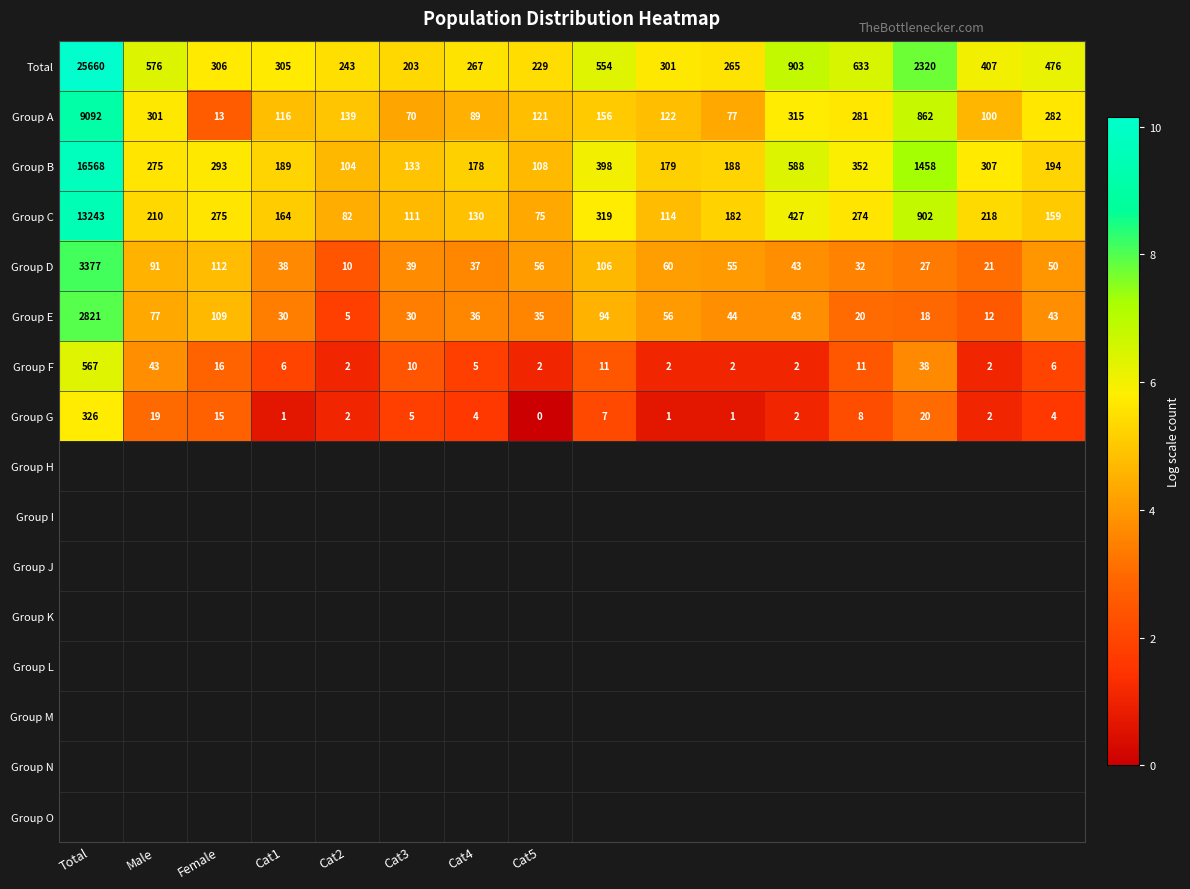

What is the sum of all Group A values?

12136